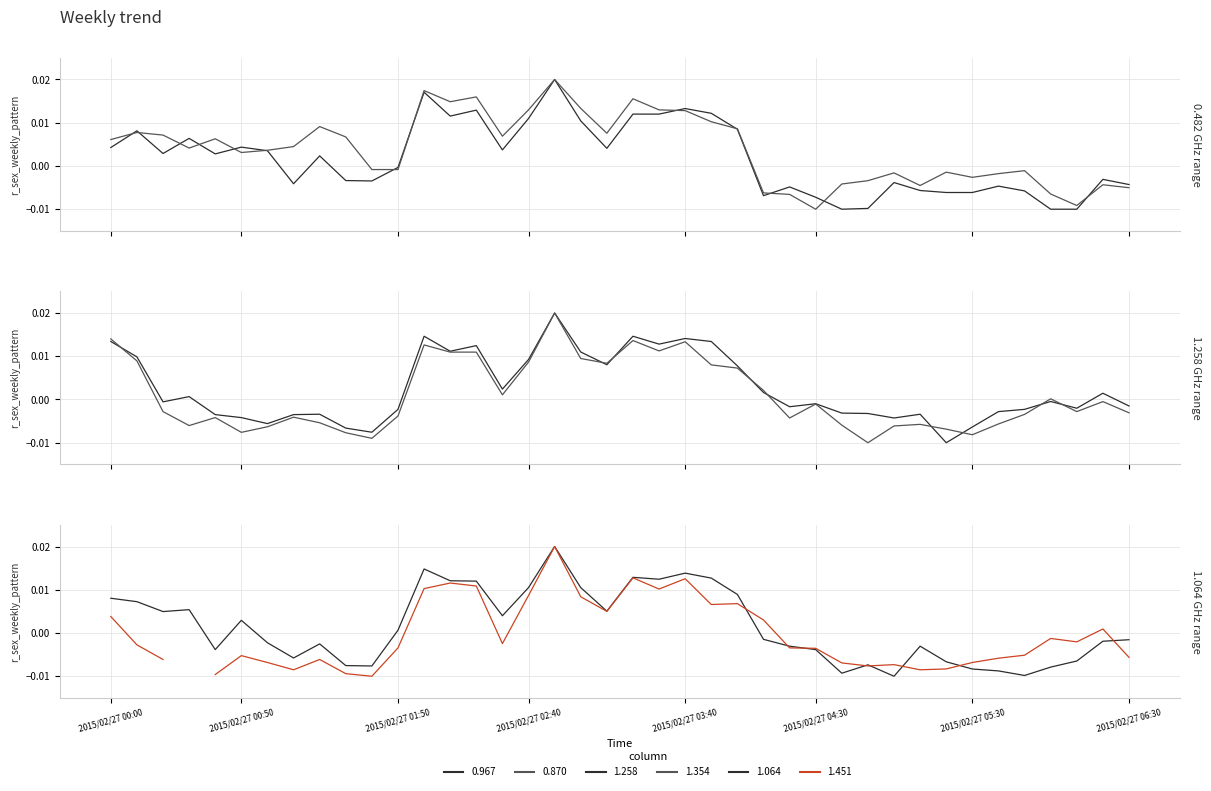

Is this an area chart (filled region under the line)?

No